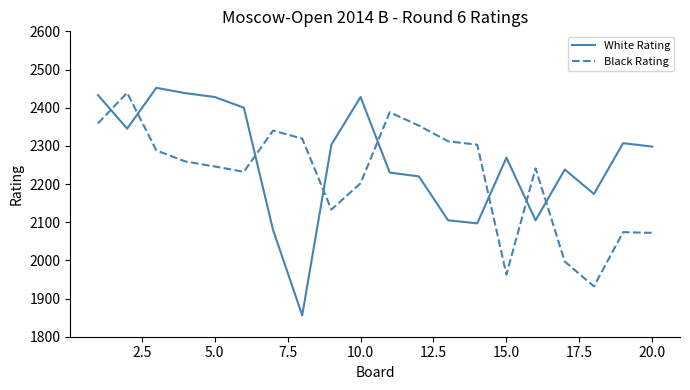

Rank the series by their average value, from highest to lowest.

White Rating, Black Rating